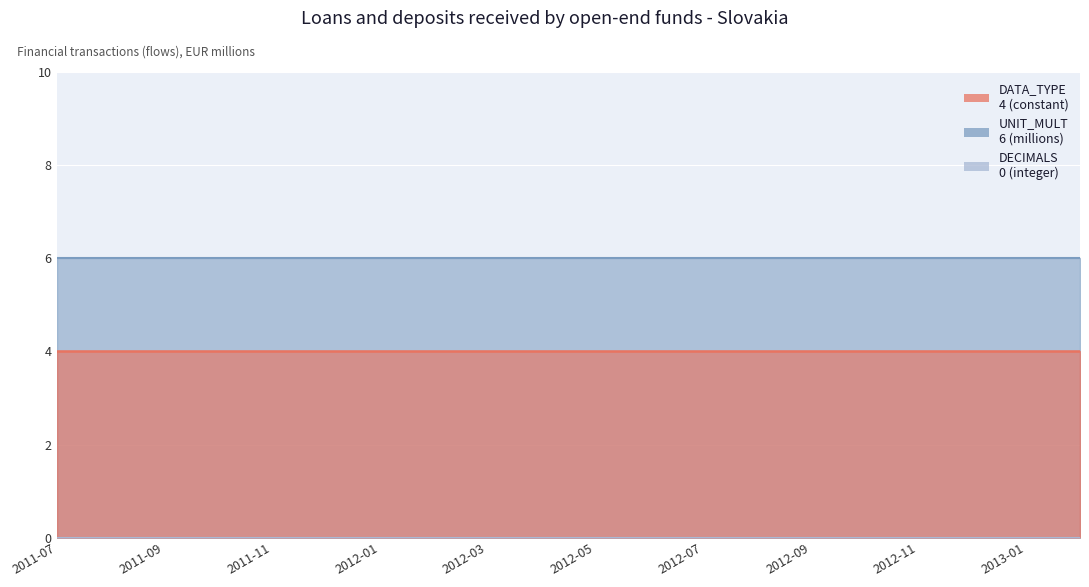

List the labels in order of UNIT_MULT value, smallest first.

2011-07, 2011-08, 2011-09, 2011-10, 2011-11, 2011-12, 2012-01, 2012-02, 2012-03, 2012-04, 2012-05, 2012-06, 2012-07, 2012-08, 2012-09, 2012-10, 2012-11, 2012-12, 2013-01, 2013-02